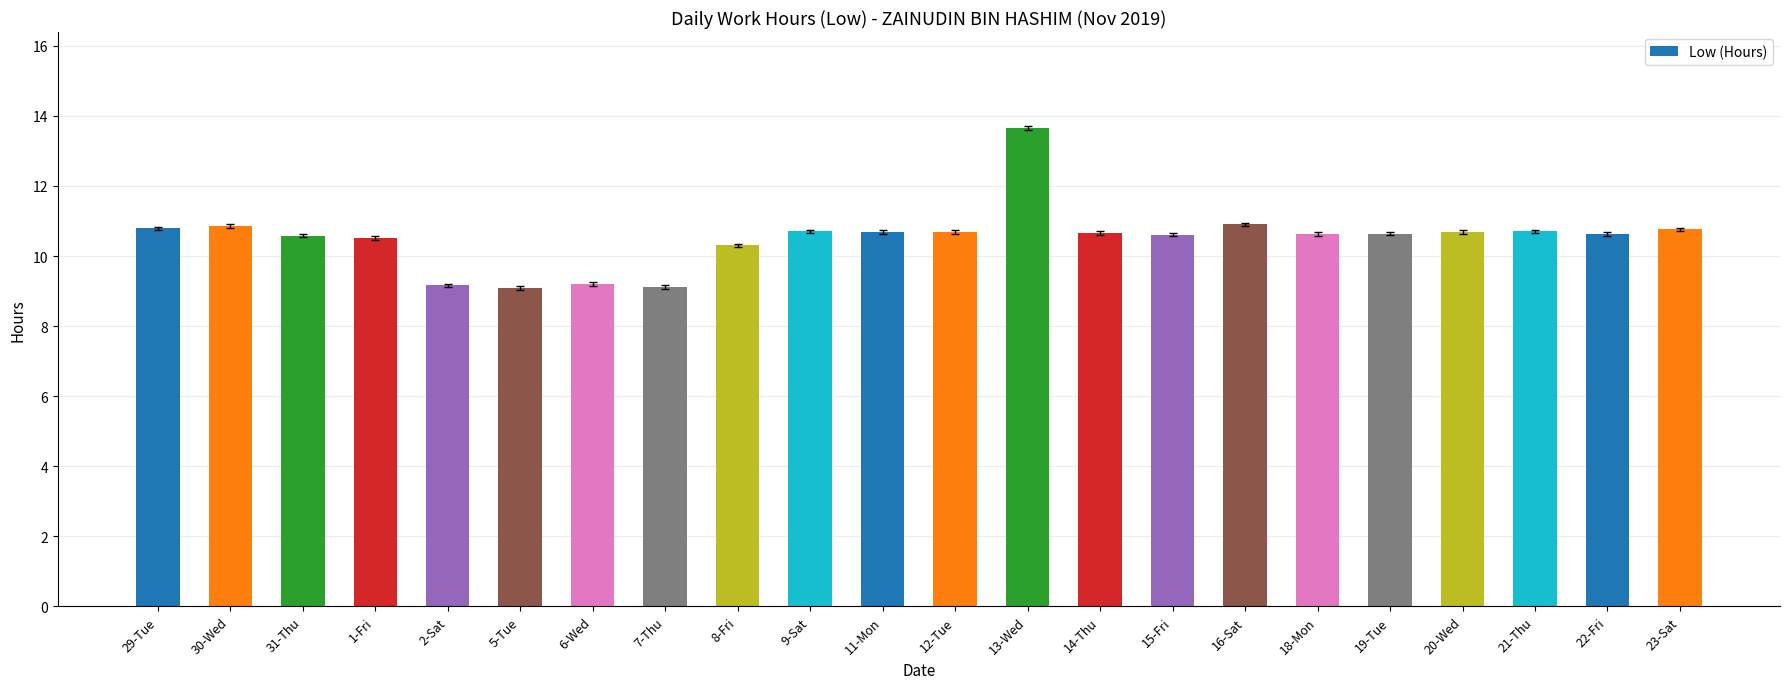

What is the label of the 18th bar from the right?

2-Sat